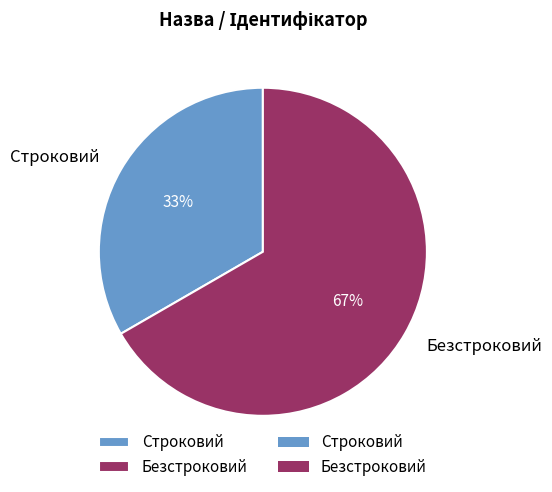

To the nearest percent, what is the average slice percentage?

50%